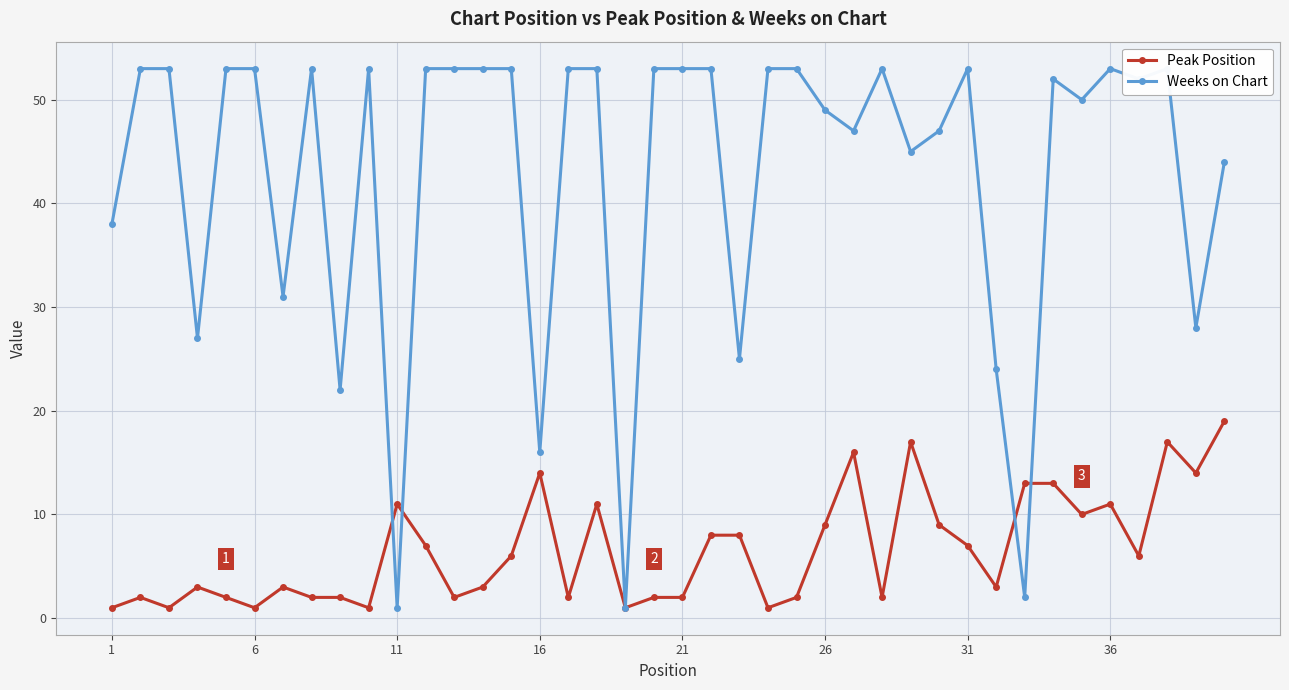

What is the highest value of the Peak Position series?

19